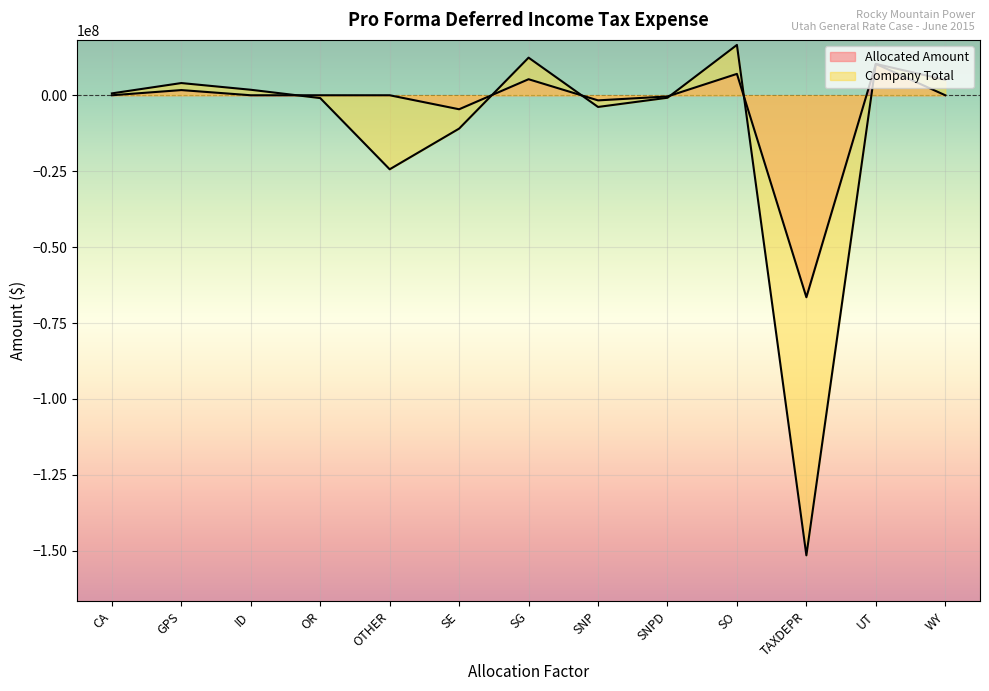

Which series ends up on top after the final intersection of Allocated Amount and Company Total?

Allocated Amount